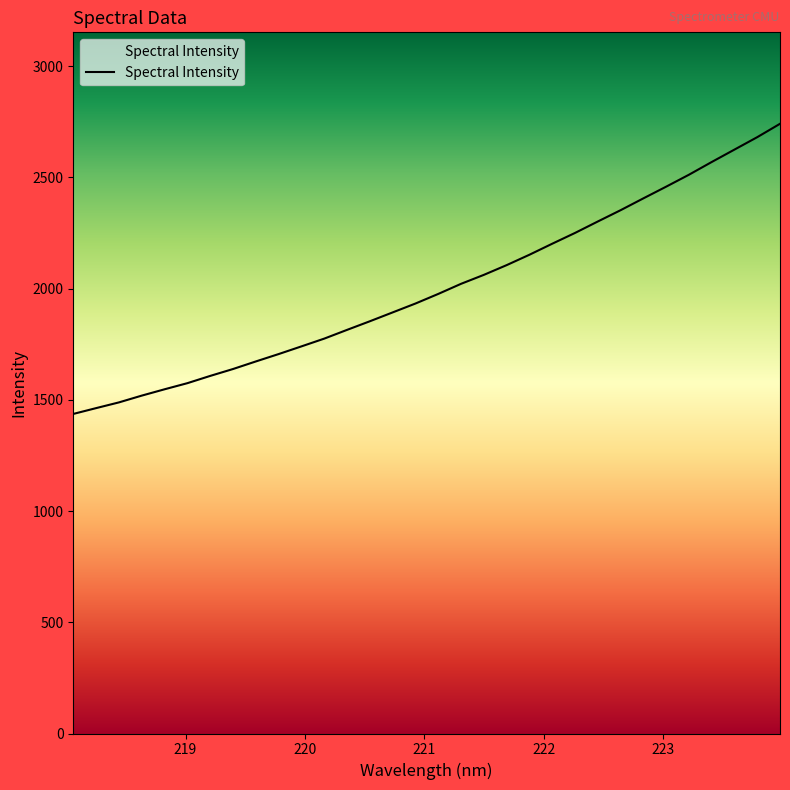

What is the greatest value displayed?

2741.5